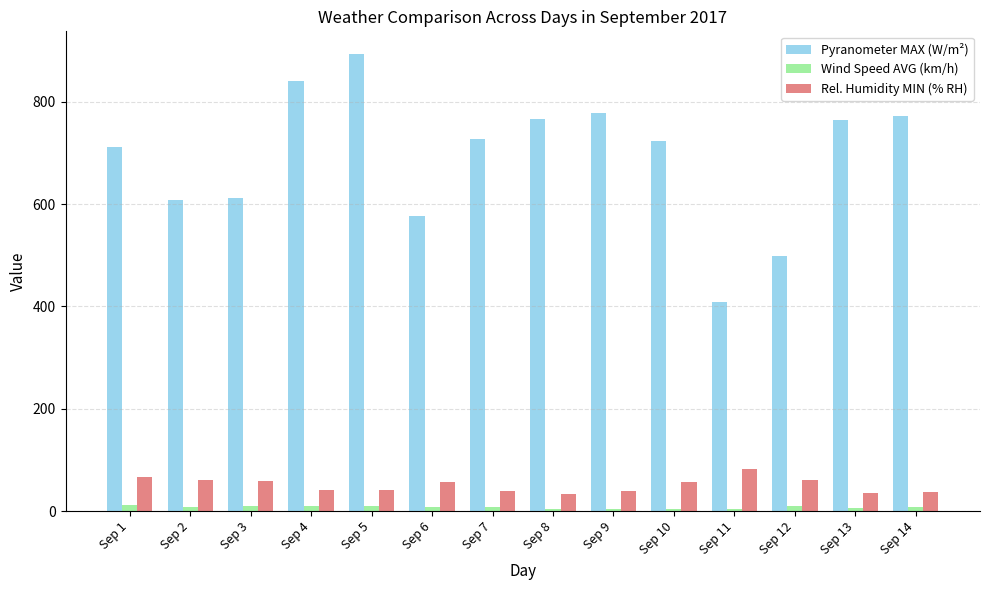

List the series in order of their peak value, highest first.

Pyranometer MAX (W/m²), Rel. Humidity MIN (% RH), Wind Speed AVG (km/h)